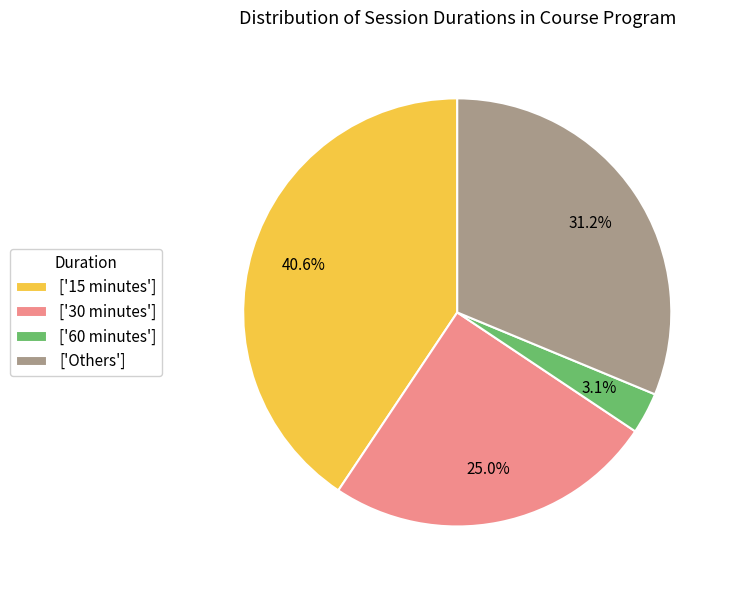

Between ['30 minutes'] and ['15 minutes'], which is larger?

['15 minutes']